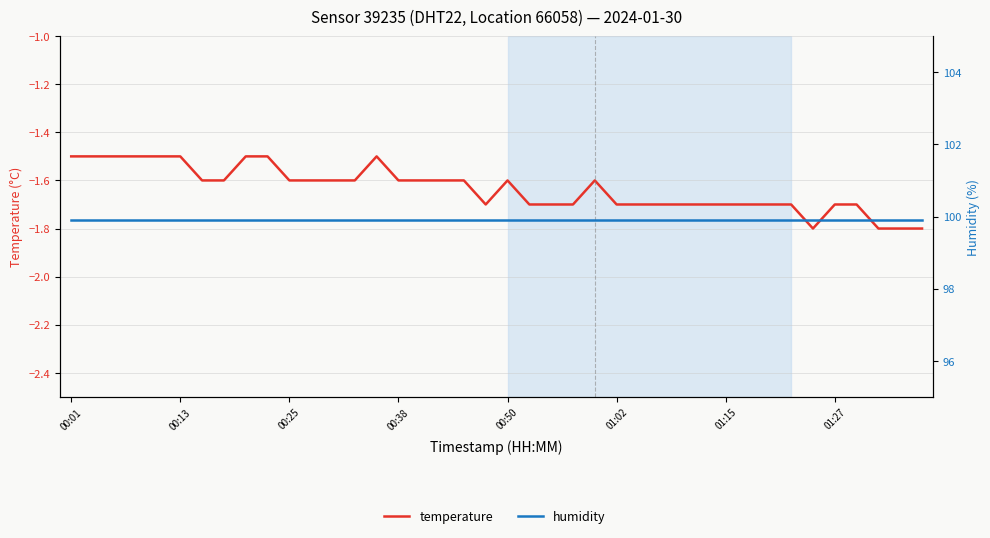

Reading left to right, transcribe all the data shown in this chart.

temperature: -1.5	-1.5	-1.5	-1.5	-1.5	-1.5	-1.6	-1.6	-1.5	-1.5	-1.6	-1.6	-1.6	-1.6	-1.5	-1.6	-1.6	-1.6	-1.6	-1.7	-1.6	-1.7	-1.7	-1.7	-1.6	-1.7	-1.7	-1.7	-1.7	-1.7	-1.7	-1.7	-1.7	-1.7	-1.8	-1.7	-1.7	-1.8	-1.8	-1.8
humidity: 99.9	99.9	99.9	99.9	99.9	99.9	99.9	99.9	99.9	99.9	99.9	99.9	99.9	99.9	99.9	99.9	99.9	99.9	99.9	99.9	99.9	99.9	99.9	99.9	99.9	99.9	99.9	99.9	99.9	99.9	99.9	99.9	99.9	99.9	99.9	99.9	99.9	99.9	99.9	99.9